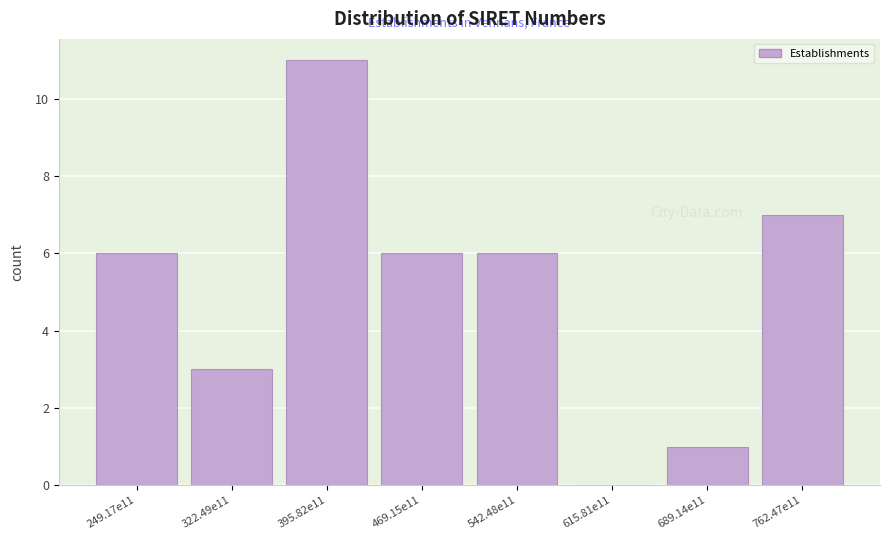

Reading left to right, list all the values displayed in this chart.

249.17e11=6	322.49e11=3	395.82e11=11	469.15e11=6	542.48e11=6	615.81e11=0	689.14e11=1	762.47e11=7